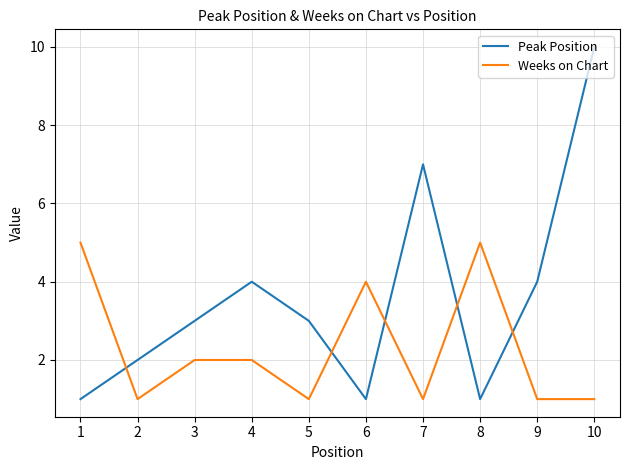

True or false: Peak Position and Weeks on Chart cross at least once.

True